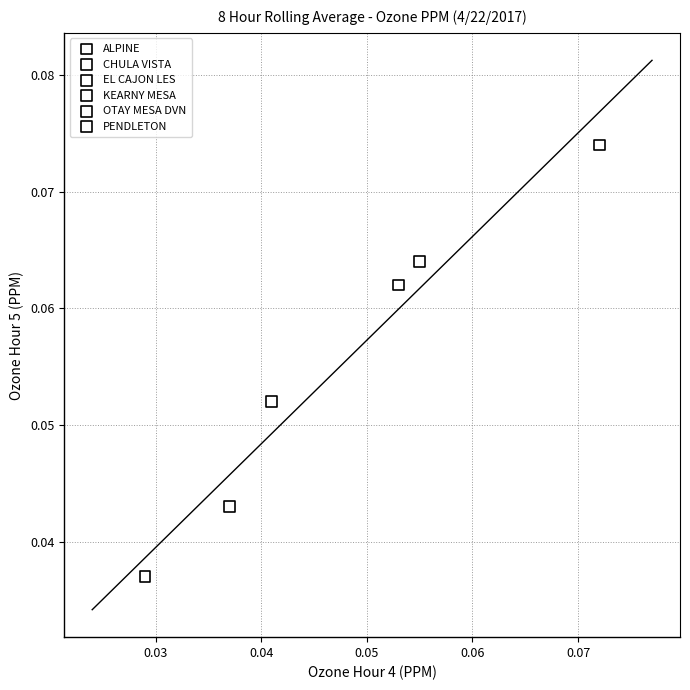

What are all the series names shown in the legend?

ALPINE, CHULA VISTA, EL CAJON LES, KEARNY MESA, OTAY MESA DVN, PENDLETON